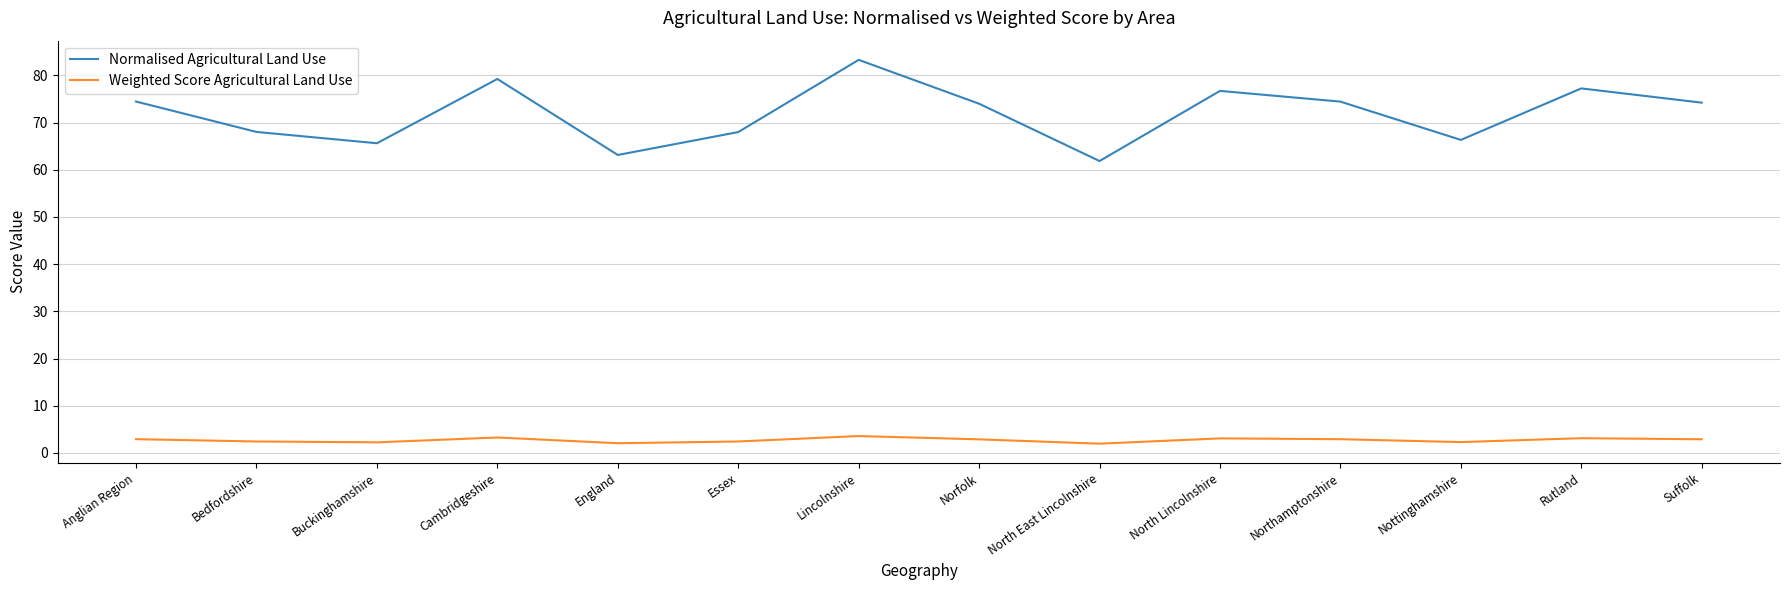

Which series has the largest range (max minus min)?

Normalised Agricultural Land Use